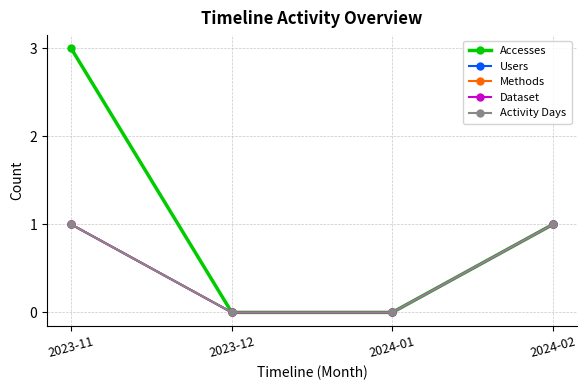

What value does the Accesses series have at 2023-11?

3